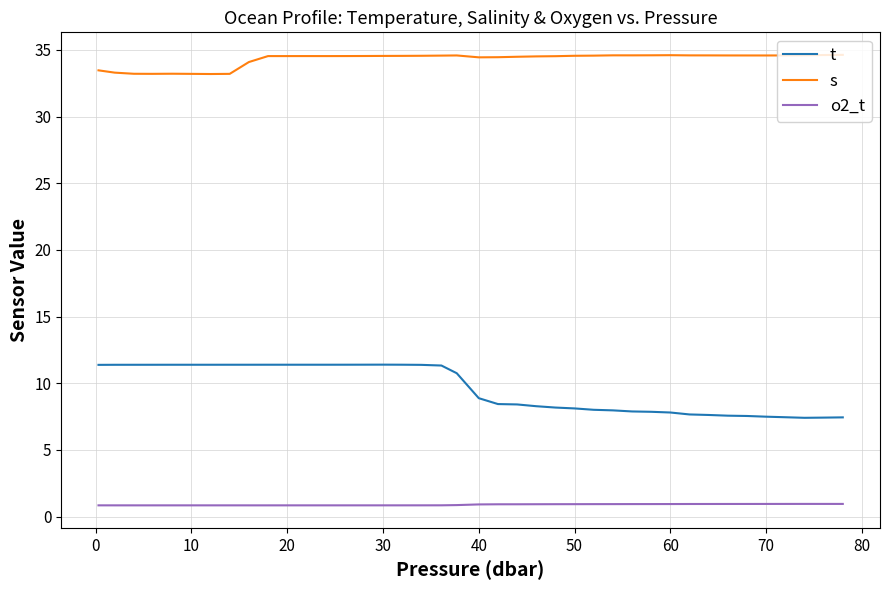

Count the number of categories in the chart.

40